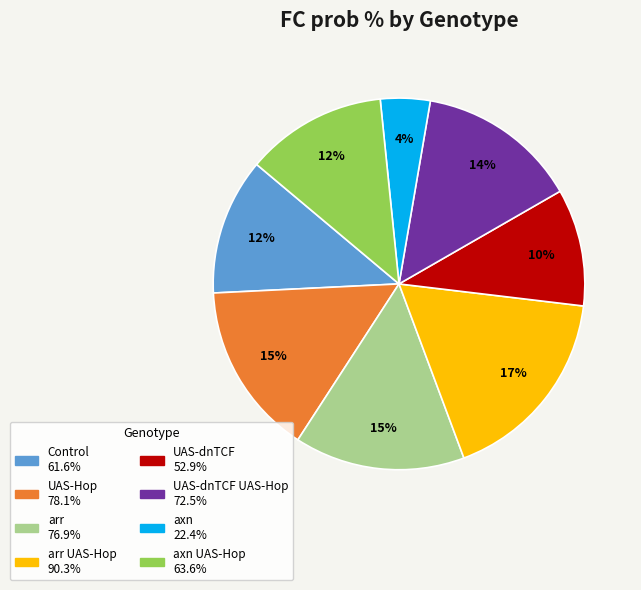

To the nearest percent, what is the average slice percentage?

12%